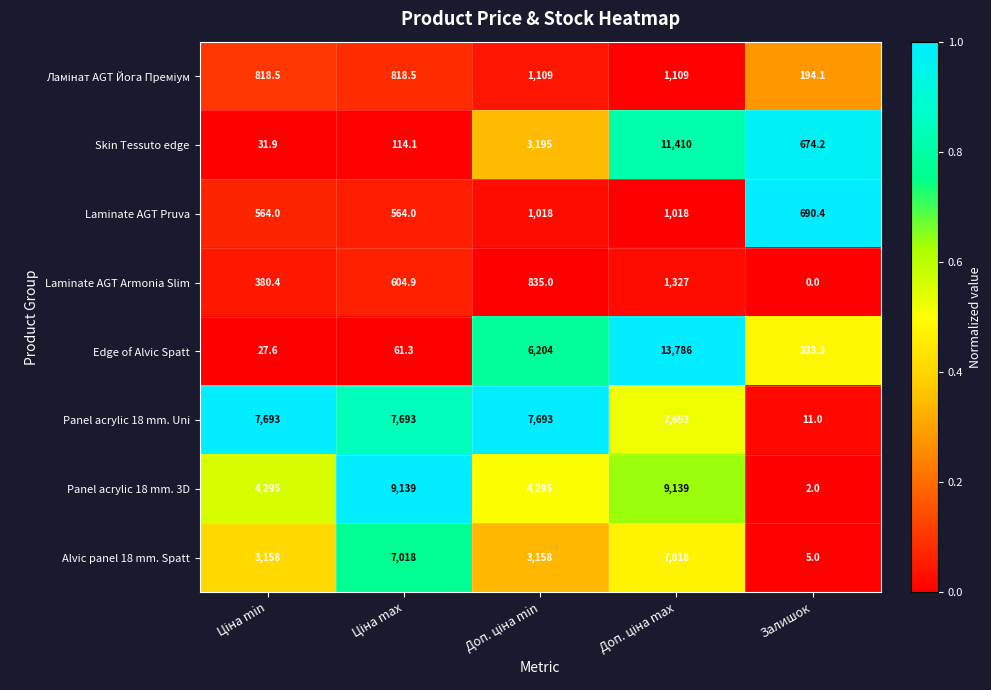

What is the difference between the second highest and minimum values in the Skin Tessuto edge series?

3163.1